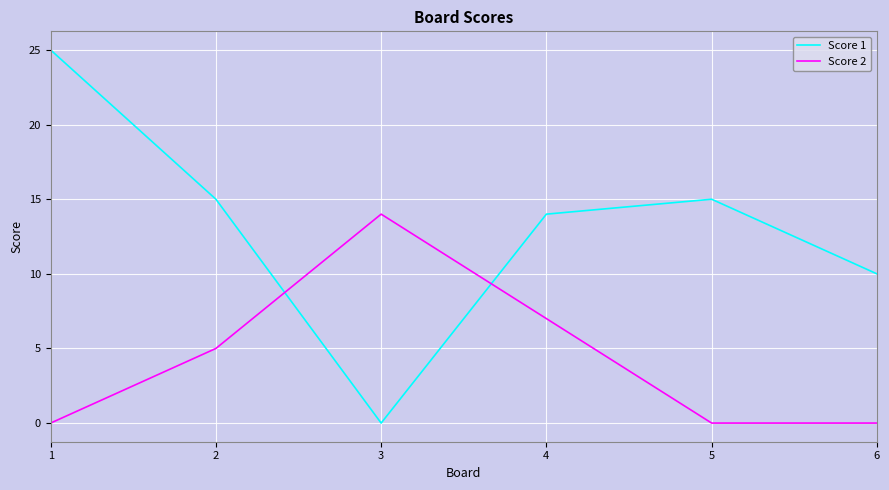

What is the spread (max minus min) of values at 6?

10